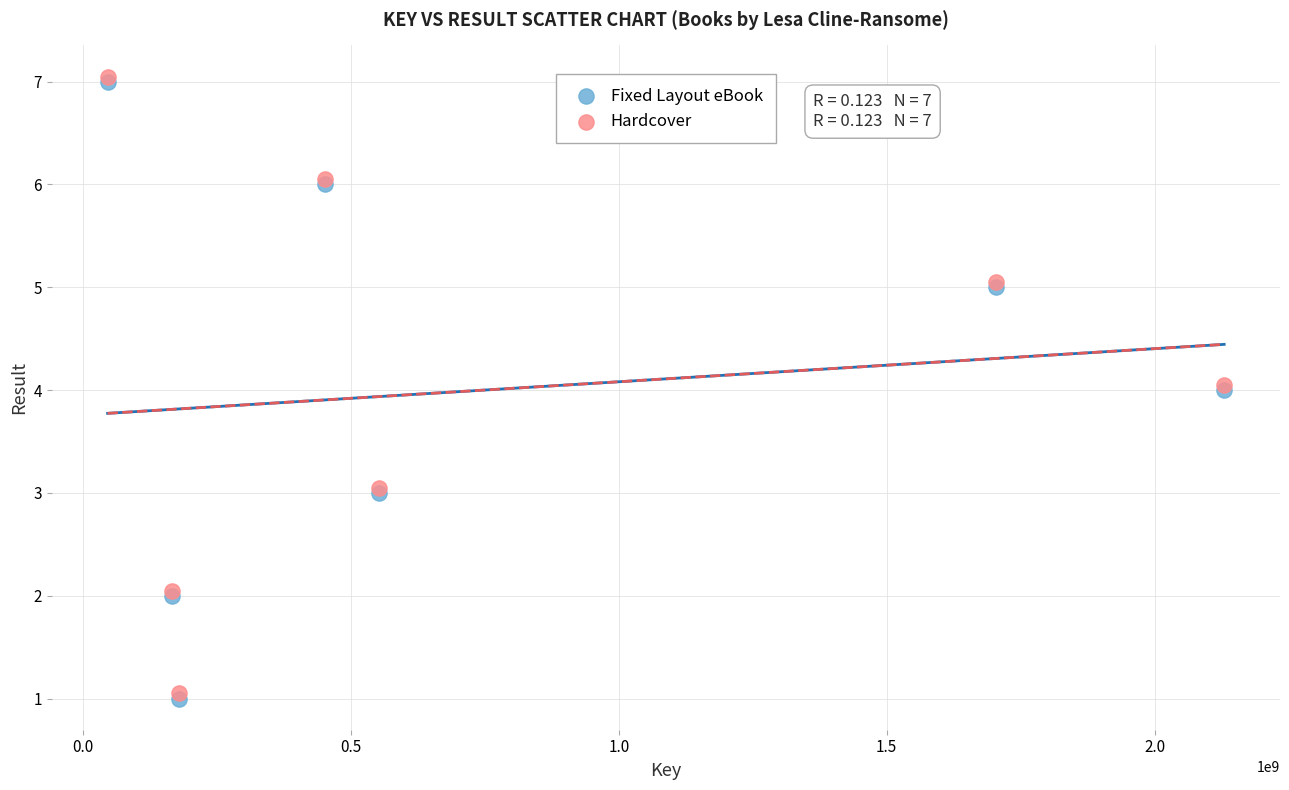

What are all the series names shown in the legend?

Fixed Layout eBook, Hardcover